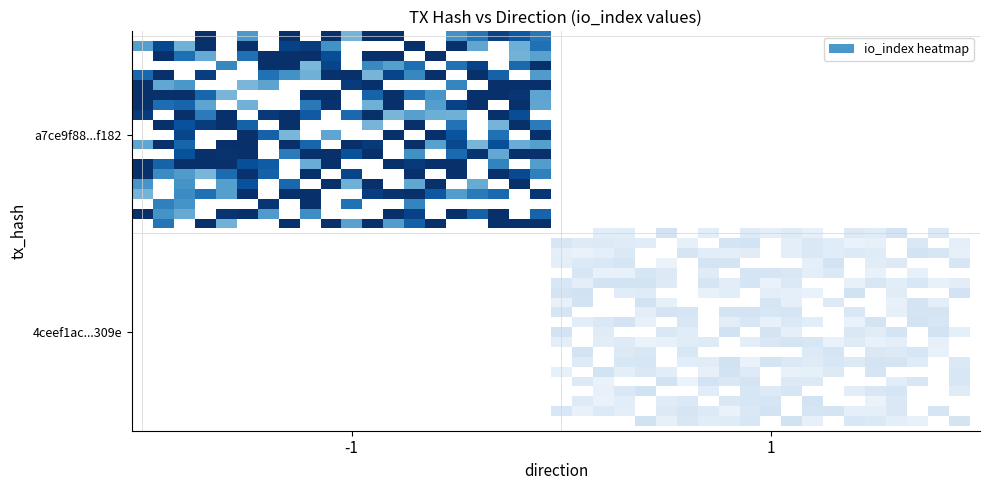

Count the number of data series in this chart.

40